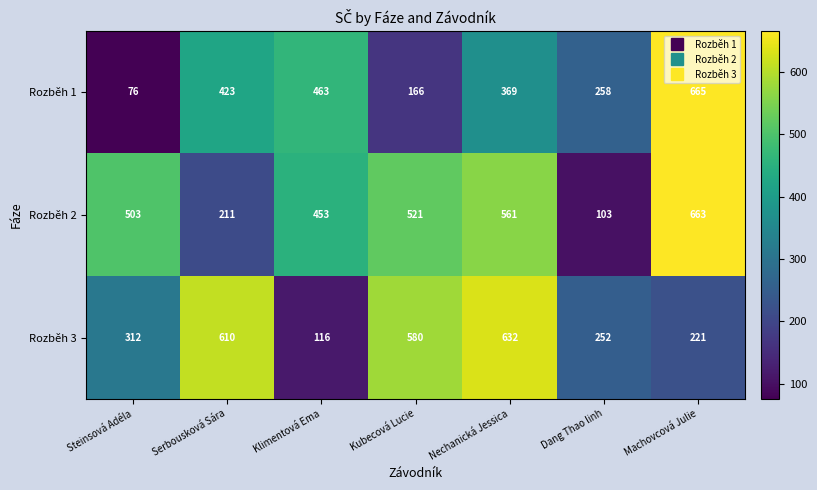

What is the total value across all series at Klimentová Ema?

1032